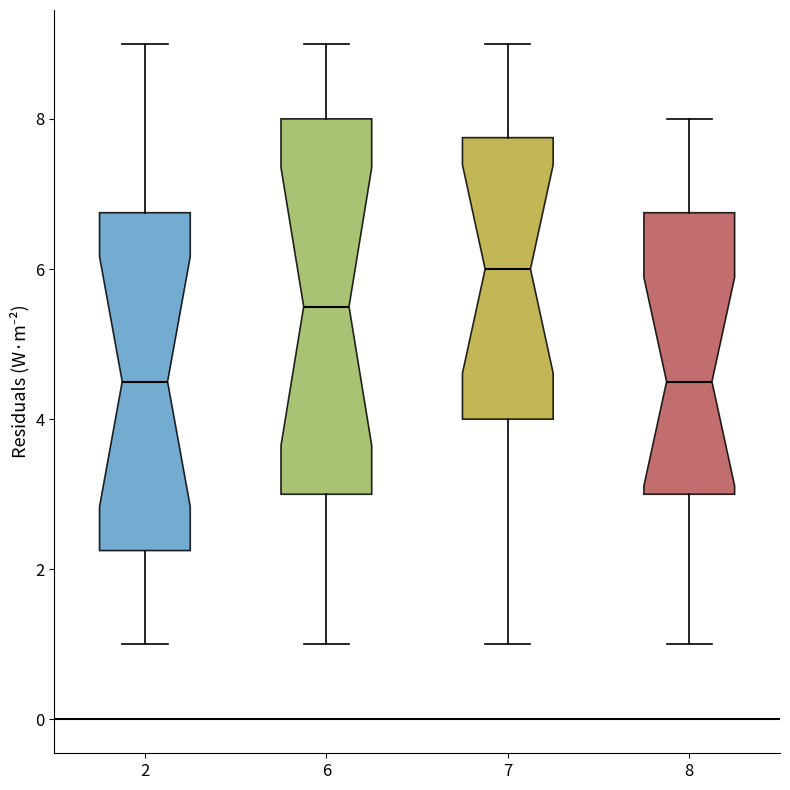

Reading left to right, read every box against the y-axis: the position of its median line, the range the box covers, and the ends of its whiskers. The values are not printed on the chart, so give them approximately, as read against the axis.

2: median 4.6, box 2.2 to 6.8, whiskers 1.0 to 9.0
6: median 5.6, box 3.0 to 8.0, whiskers 1.0 to 9.0
7: median 6.0, box 4.0 to 7.8, whiskers 1.0 to 9.0
8: median 4.6, box 3.0 to 6.8, whiskers 1.0 to 8.0